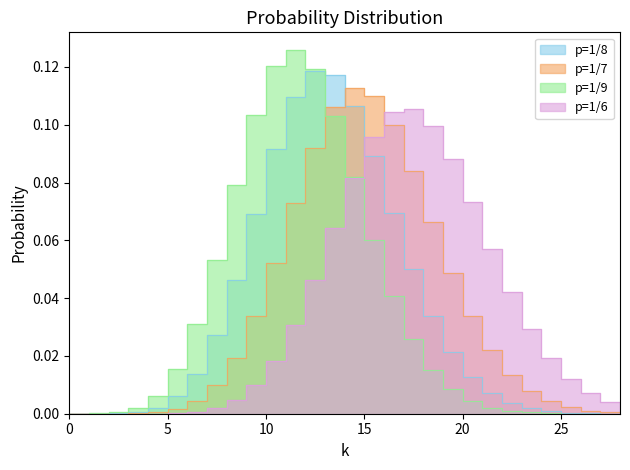

Does the chart have visible grid lines?

No